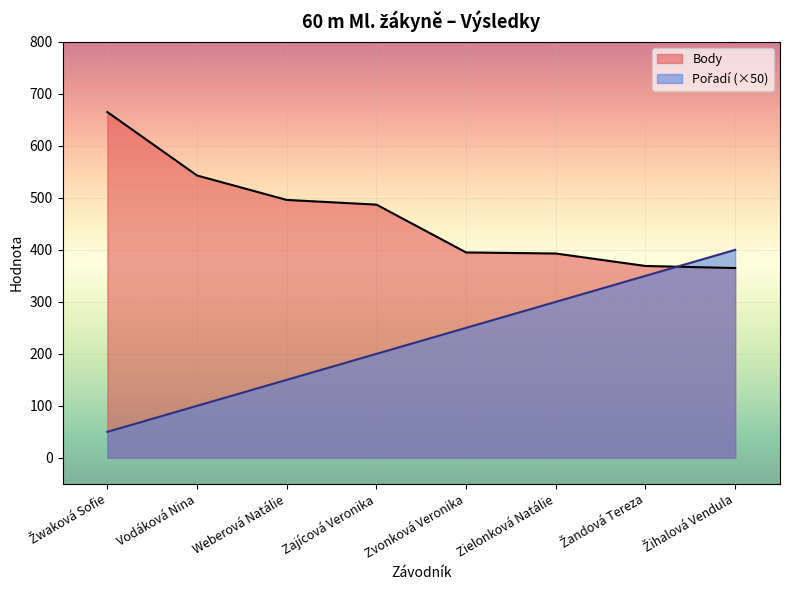

How many times do Pořadí and Body cross each other?

1